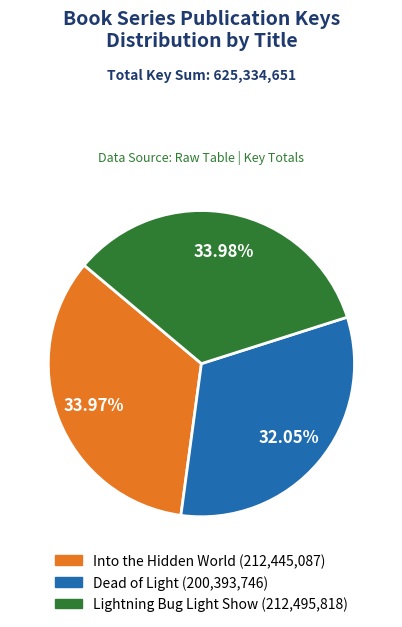

How many segments does this pie chart have?

3